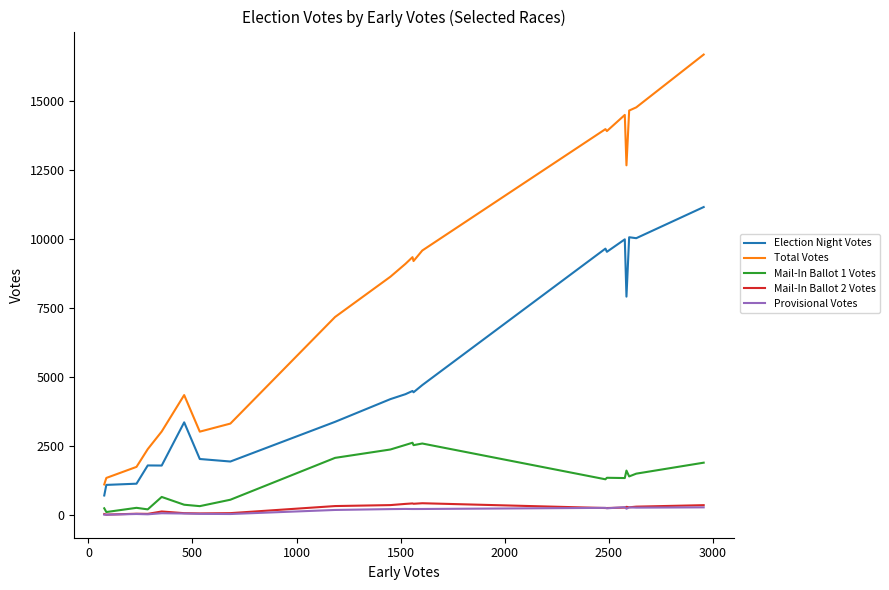

What is the lowest value of the Election Night Votes series?

717